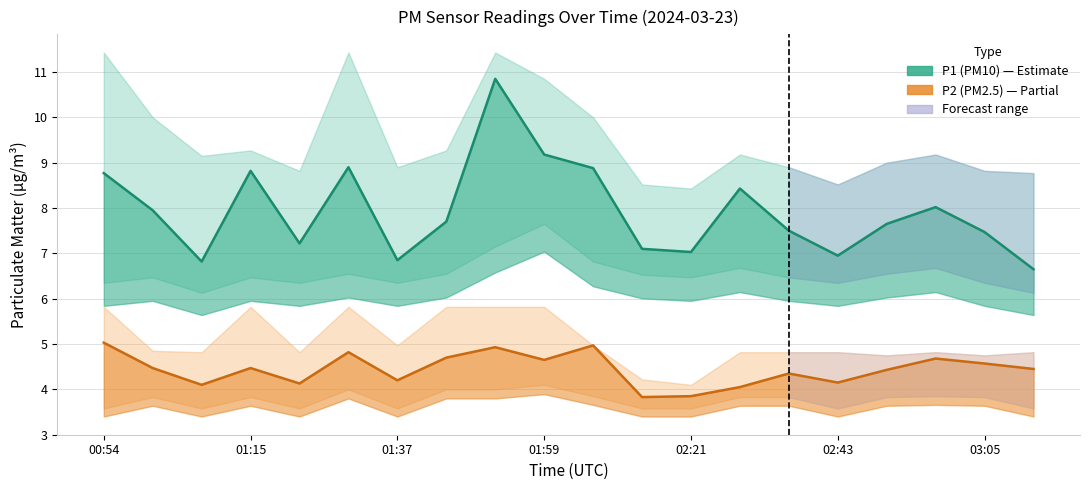

Is this an area chart (filled region under the line)?

No